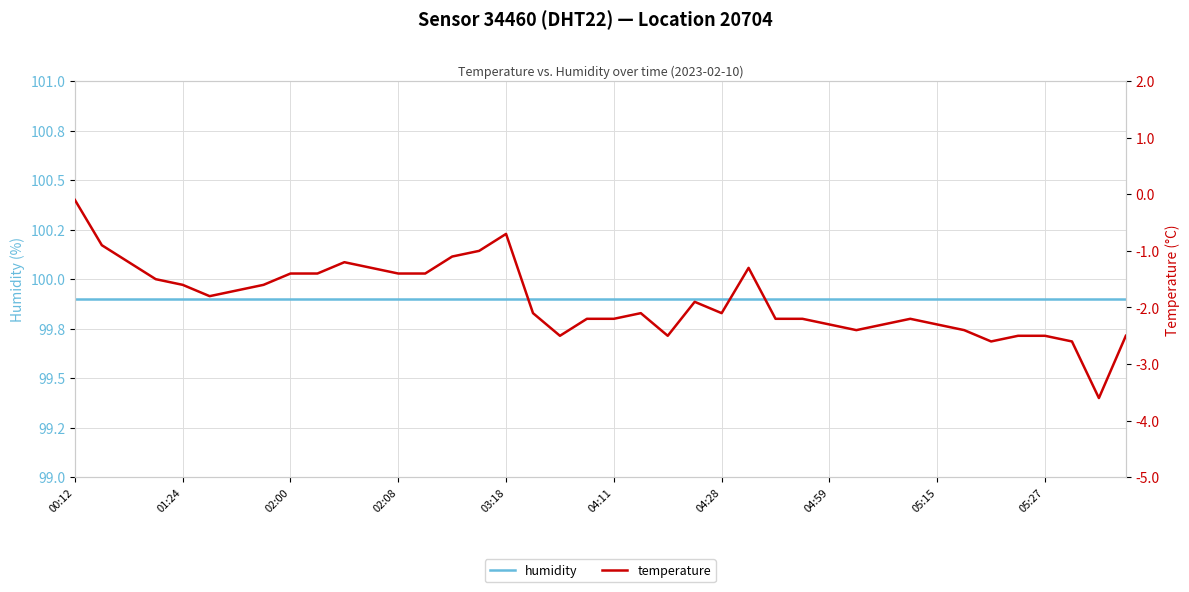

True or false: humidity has a value of 99.9 at 02:08.

True